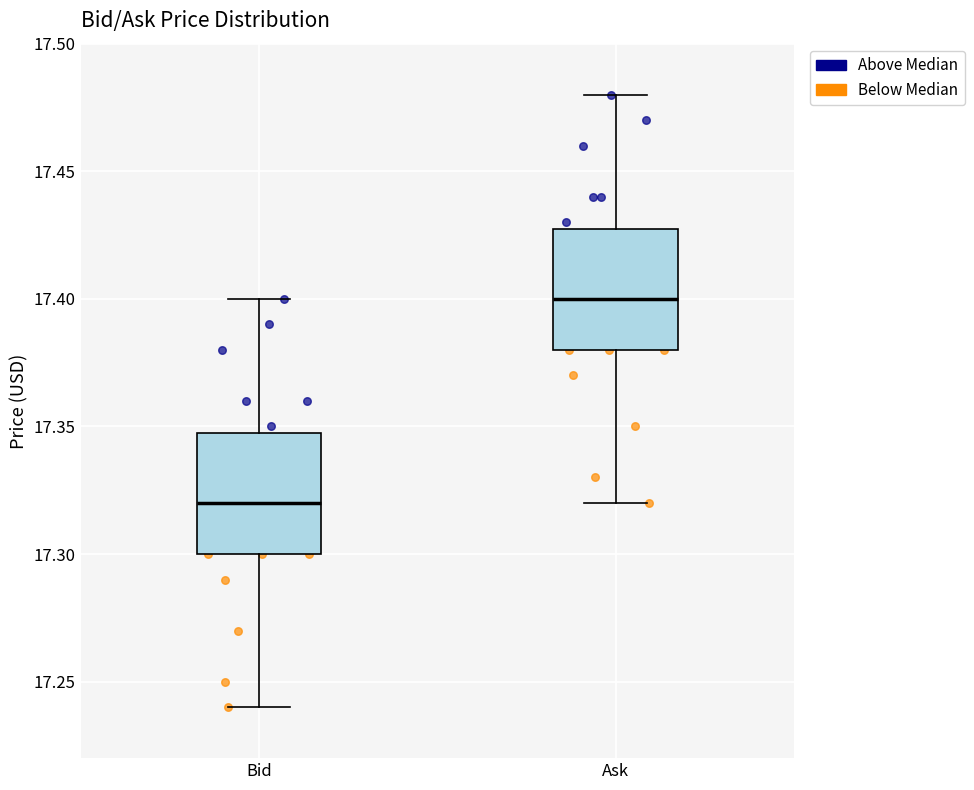

Reading left to right, transcribe this box plot: for each box, give where its median line is, the range the box spans, and where its two whiskers end, as read against the y-axis. The values are not printed on the chart, so give them approximately, as read against the axis.

Bid: median 17.32, box 17.30 to 17.35, whiskers 17.24 to 17.40
Ask: median 17.40, box 17.38 to 17.43, whiskers 17.32 to 17.48